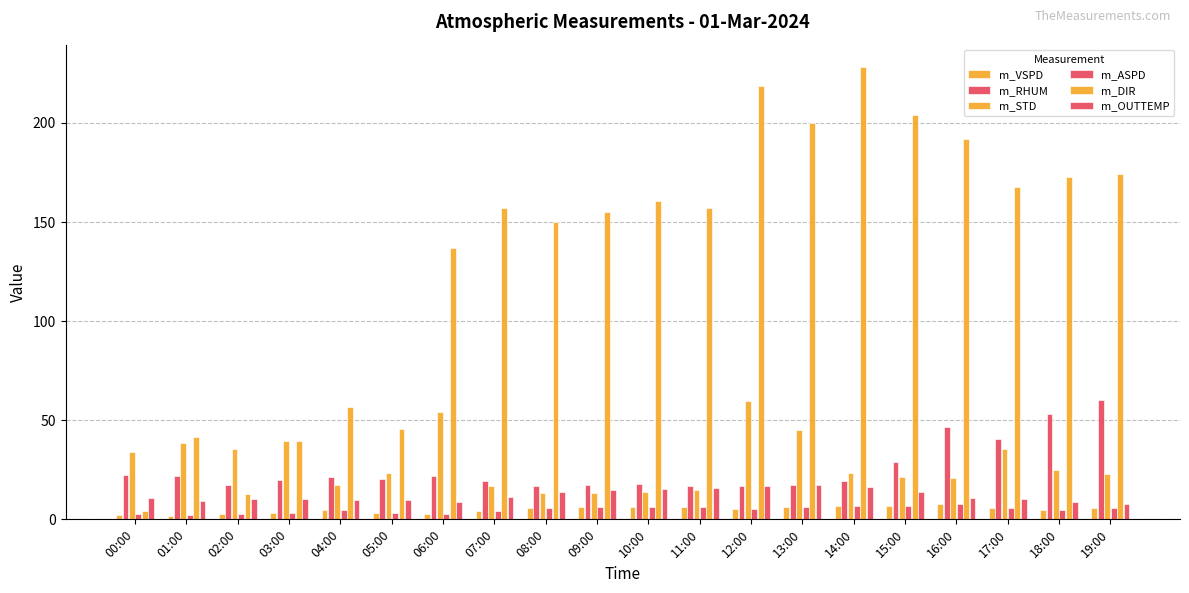

Are the bars horizontal?

No